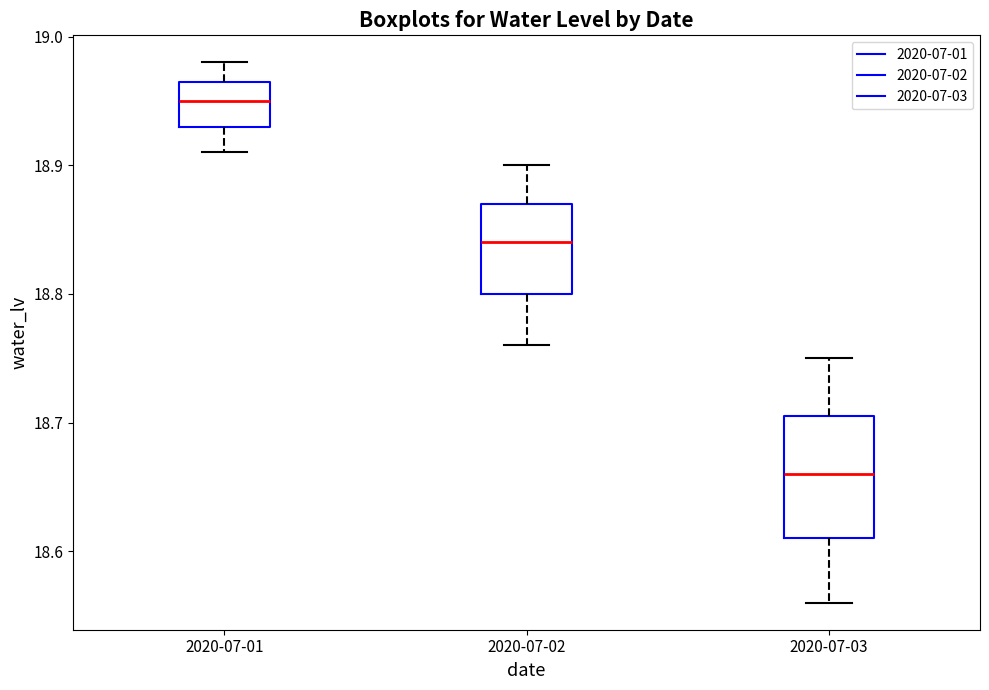

Which box is the tallest, from its lower edge to its upper edge?

2020-07-03